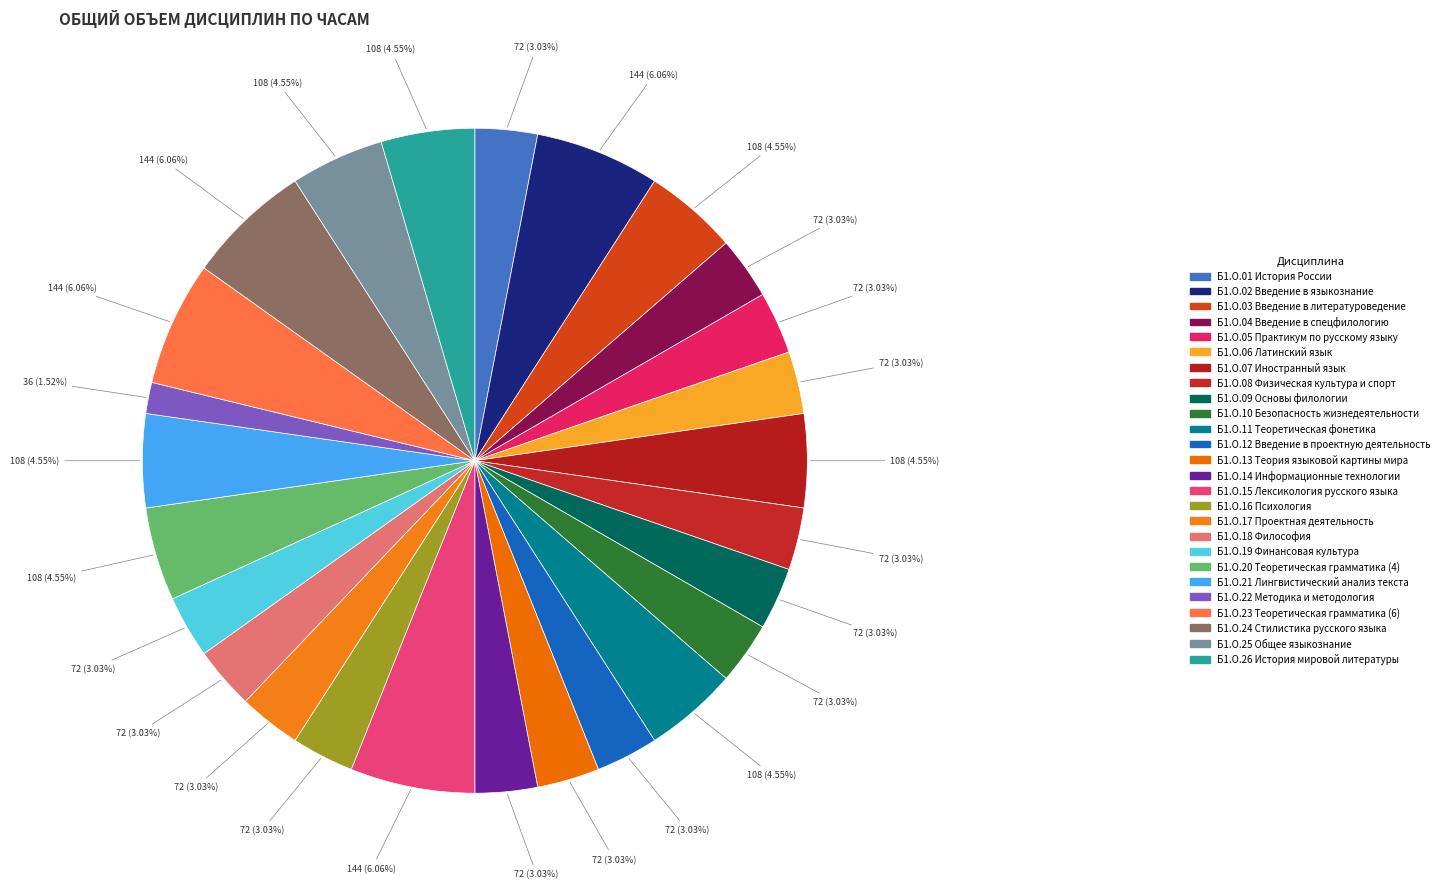

The Б1.О.17 Проектная деятельность slice represents 3% of the pie. True or false?

True